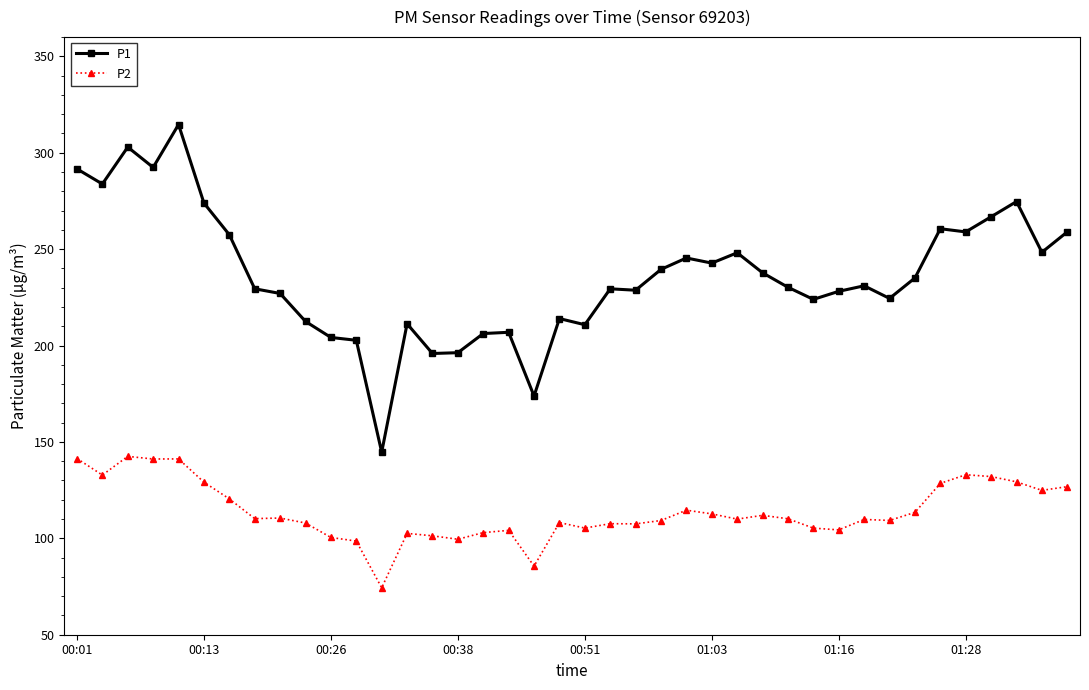

True or false: P1 and P2 cross at least once.

False